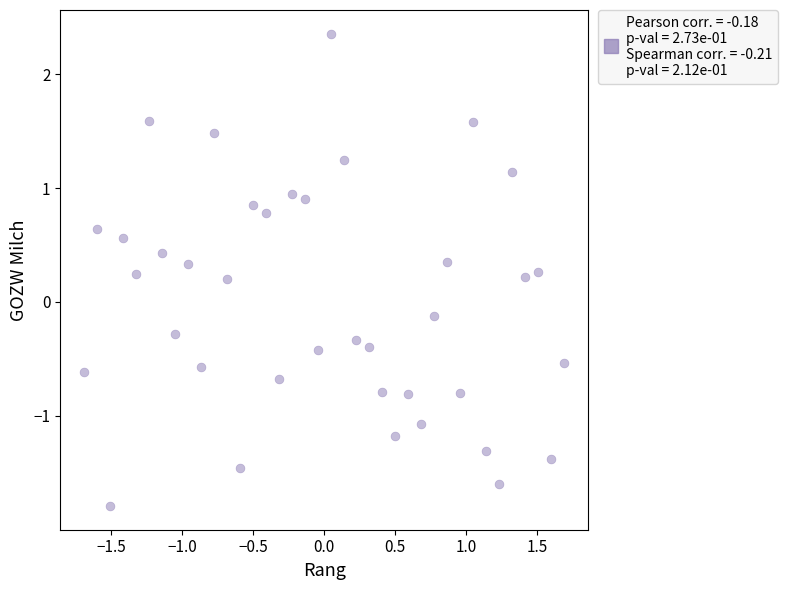

What is the range of Y values (max minus min)?

4.1